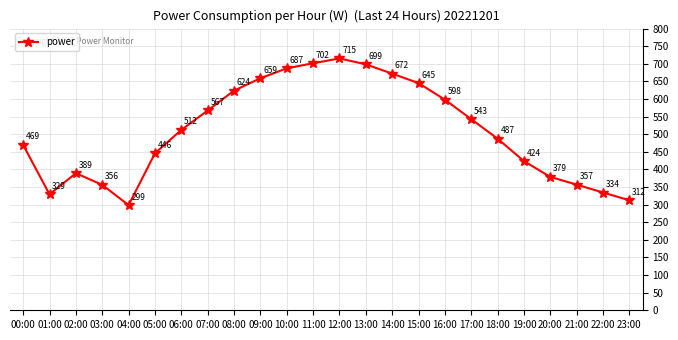

The chart shows a value of 623.8 at 08:00. True or false?

True